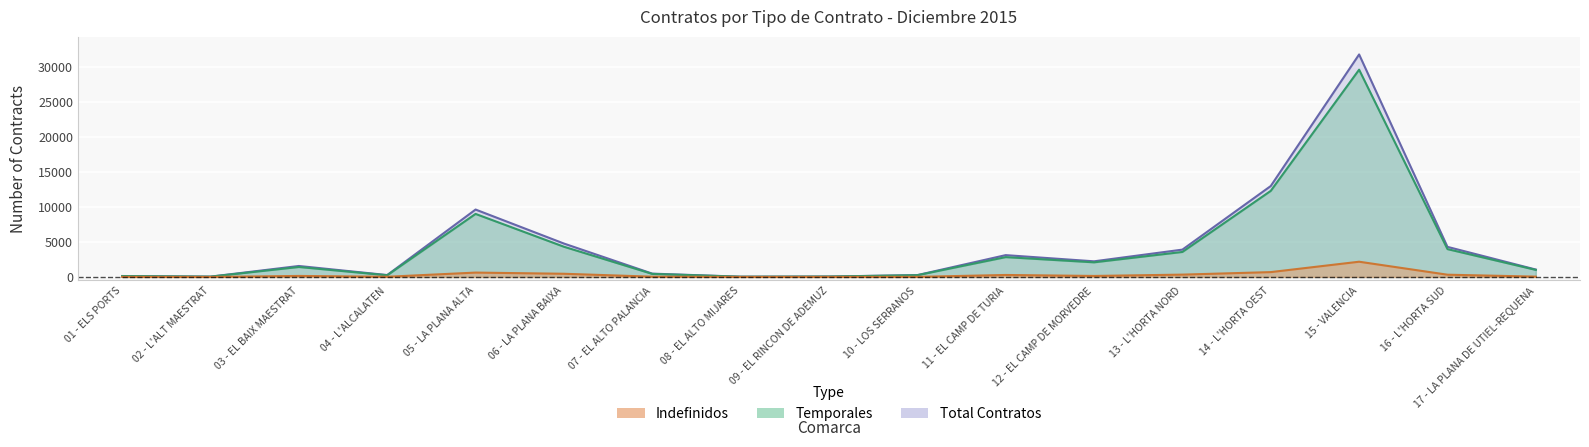

True or false: Total Contratos and Indefinidos cross at least once.

False